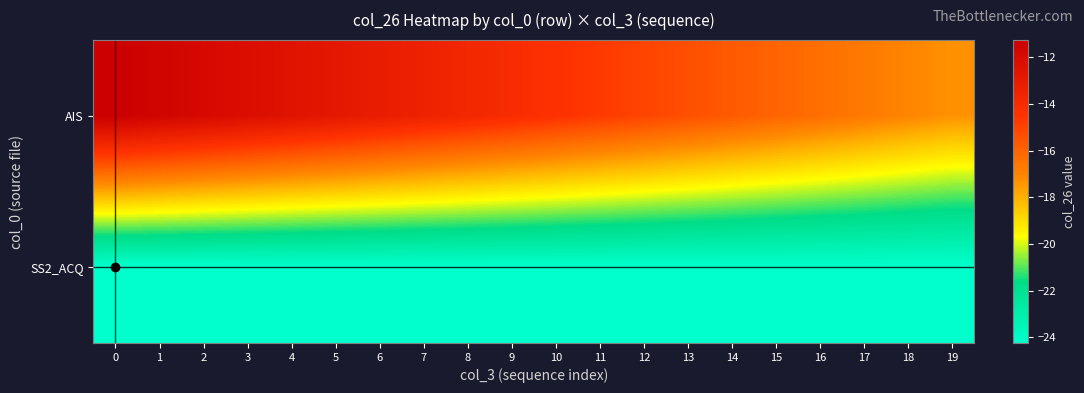

Which series changed the most between 4 and 18?

AIS